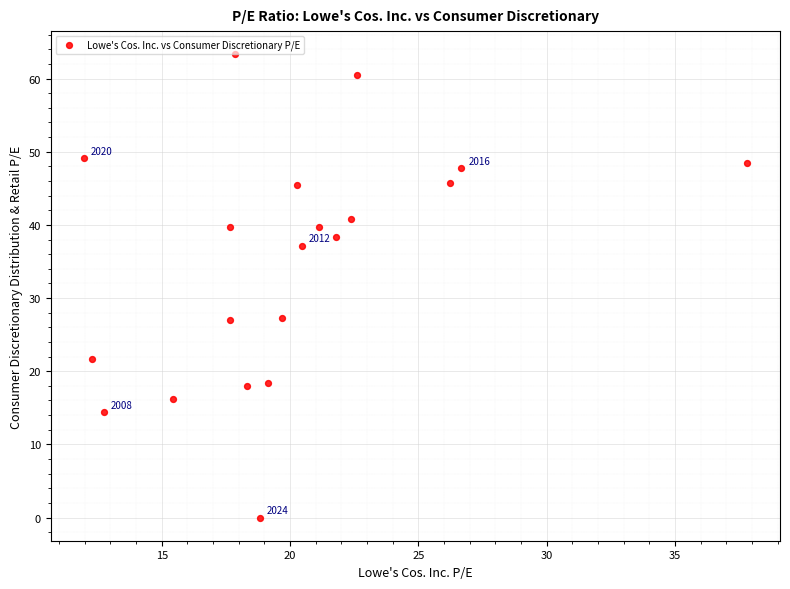

What is the range of Y values (max minus min)?

63.3